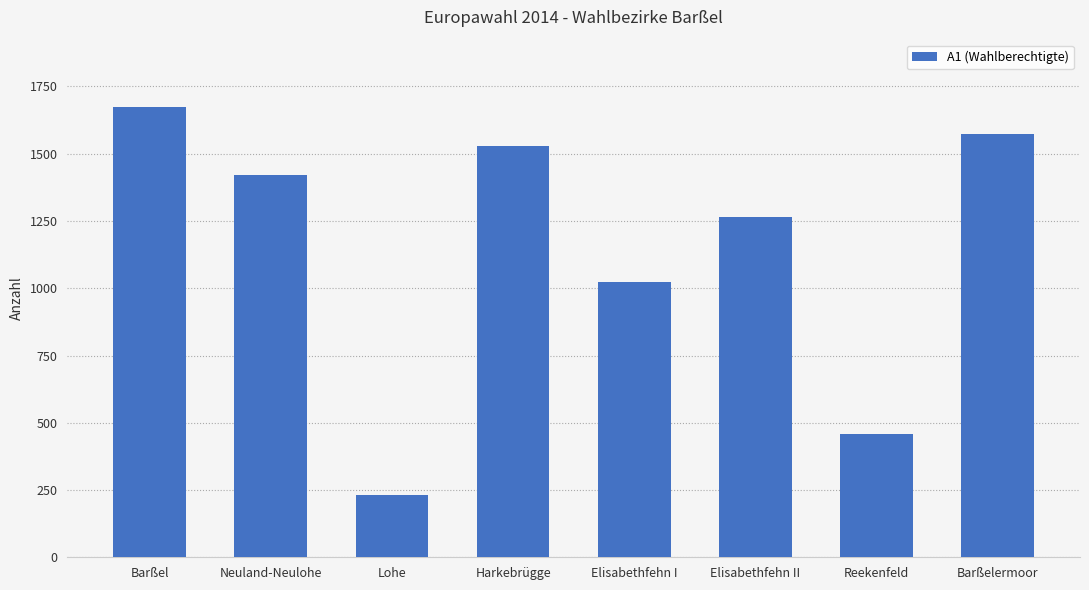

What is the difference between the maximum and second lowest values?

1216